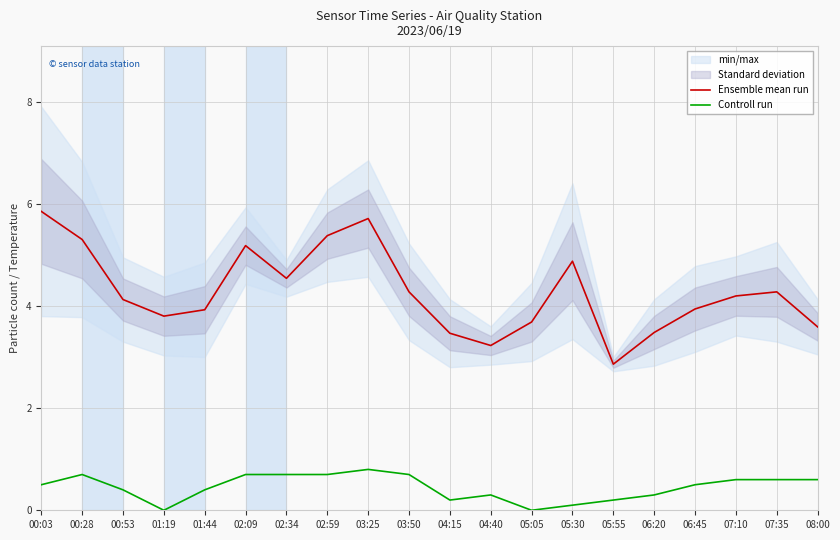

Is the value of Controll run at 00:28 greater than the value of Ensemble mean run at 07:35?

No